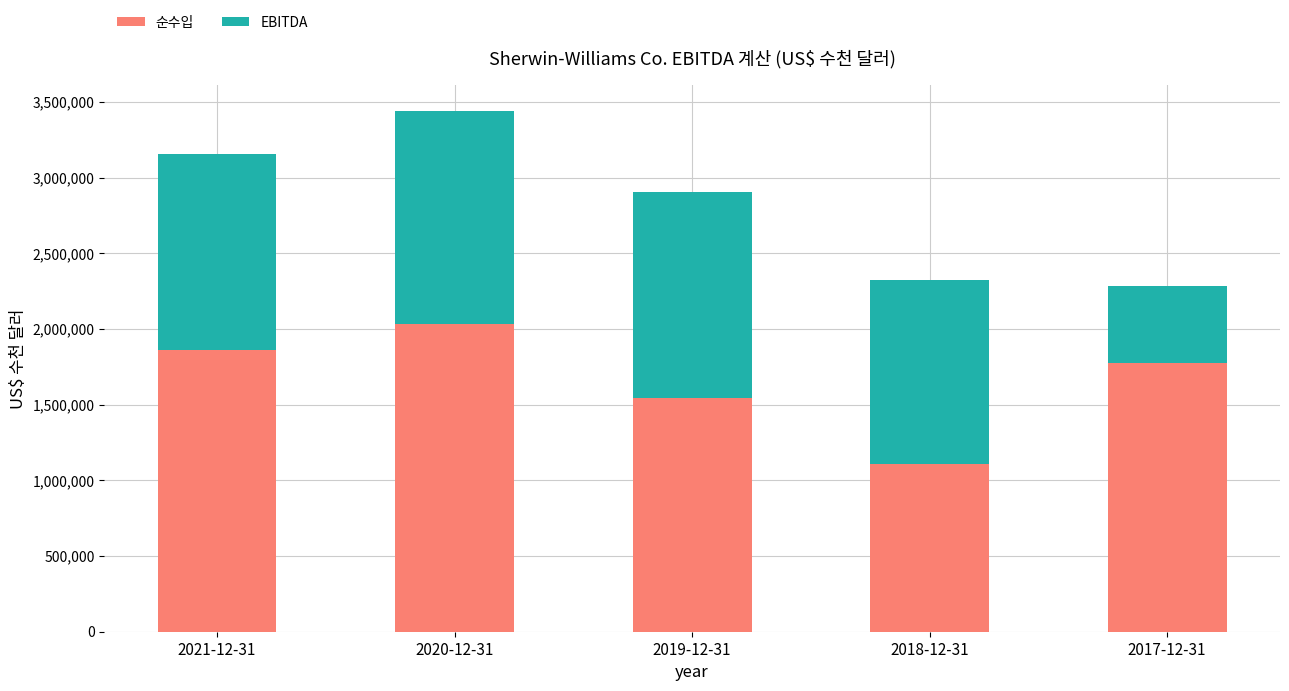

What is the total value across all series at 2018-12-31?

2322665